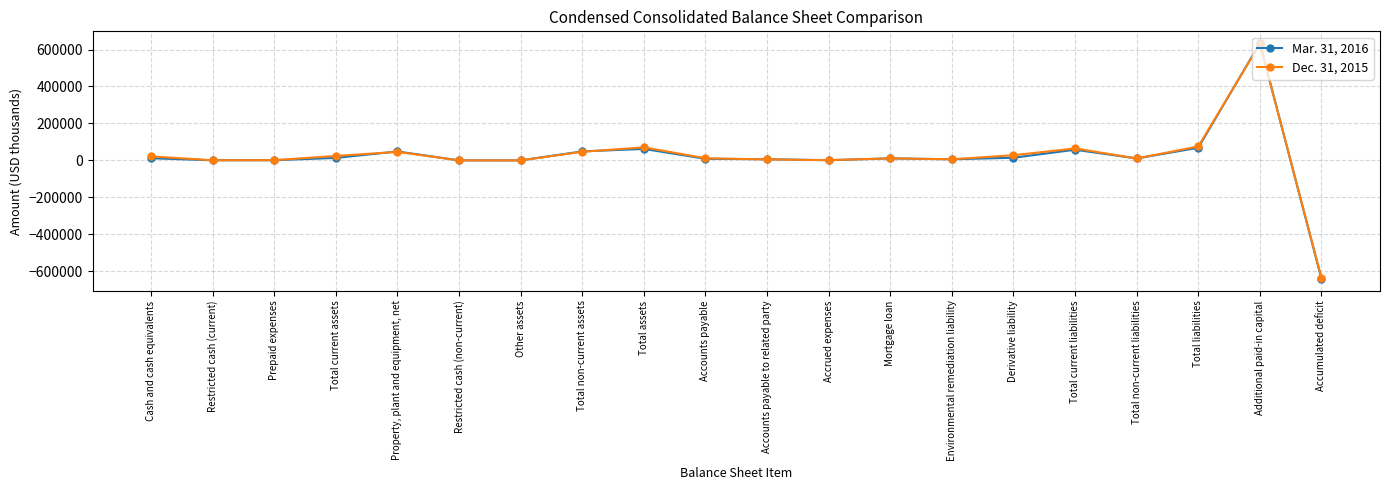

What is the difference between the maximum and minimum values in the Mar. 31, 2016 series?

1276064